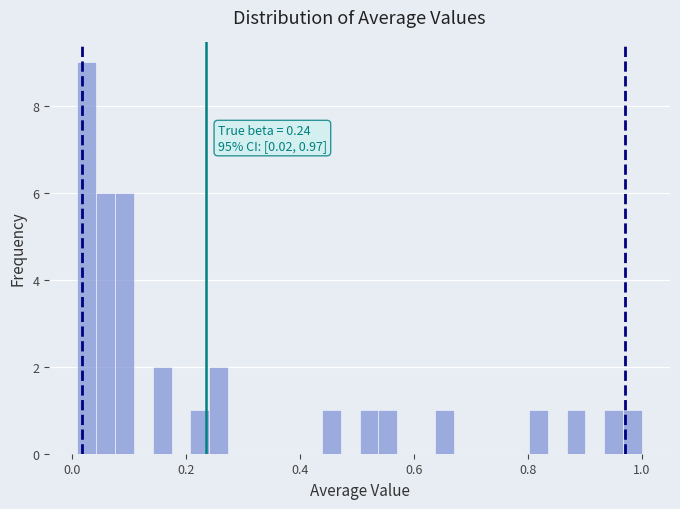

Read against the x-axis, roughly where is the centre of the tallest bar?

0.02